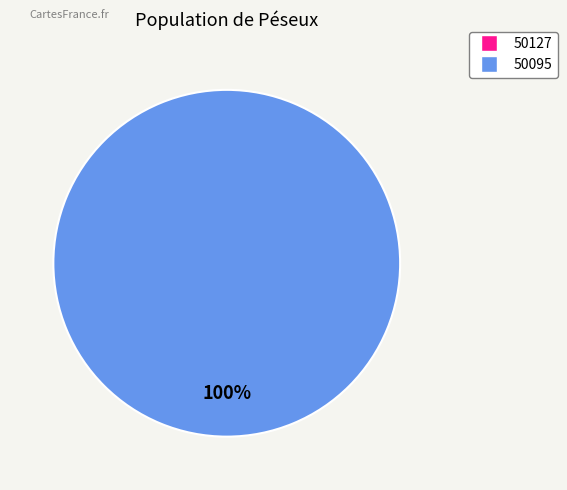

Is it true that 50095 is 89% of the pie?

False